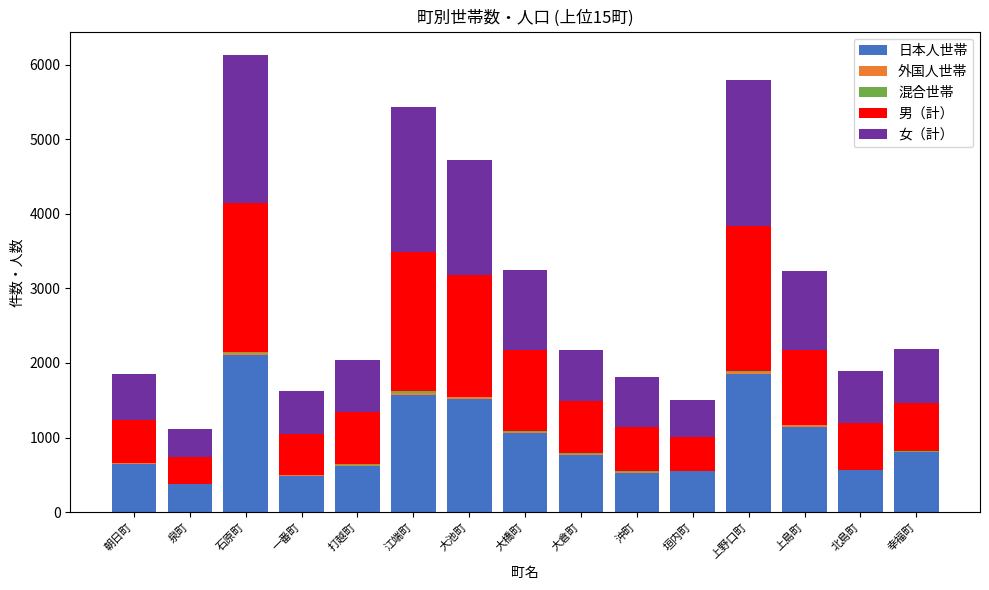

What is the maximum value for 日本人世帯?

2104